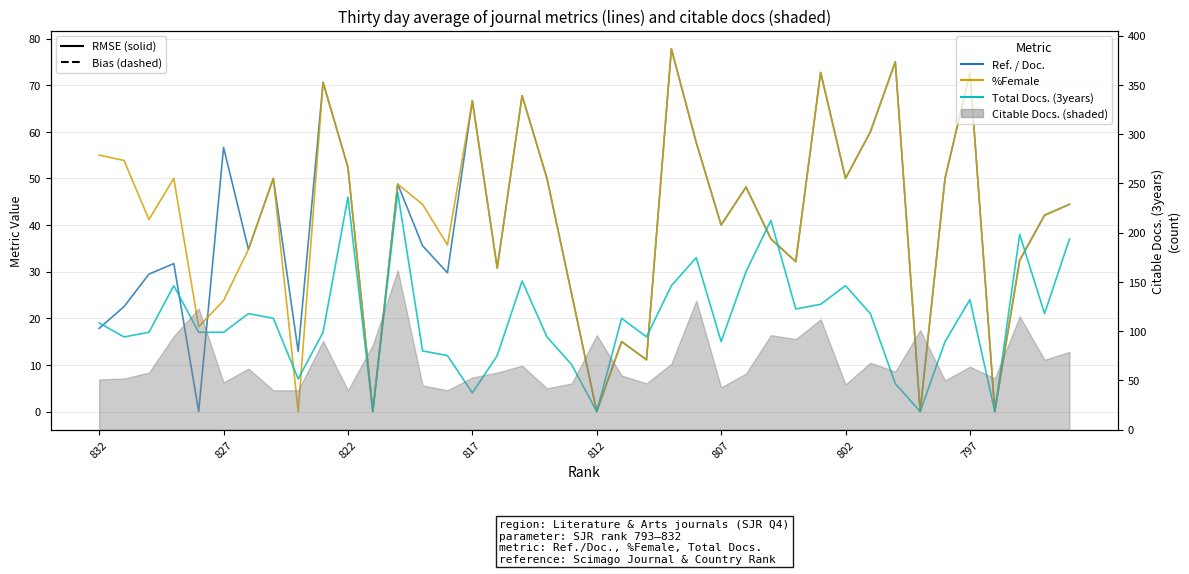

At 14, list the series in order from largest to smallest.

%Female, Ref. / Doc., Total Docs. (3years)